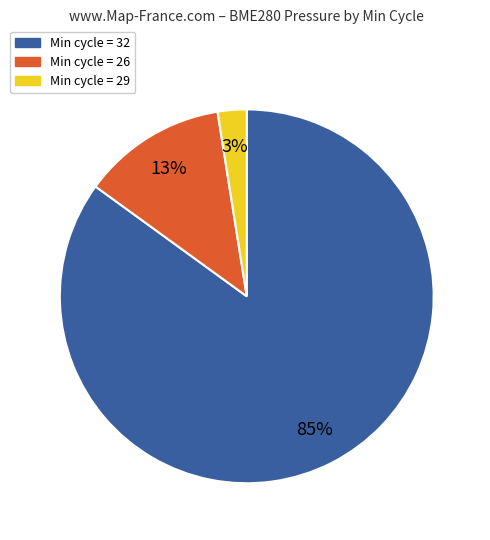

To the nearest percent, what is the average slice percentage?

33%